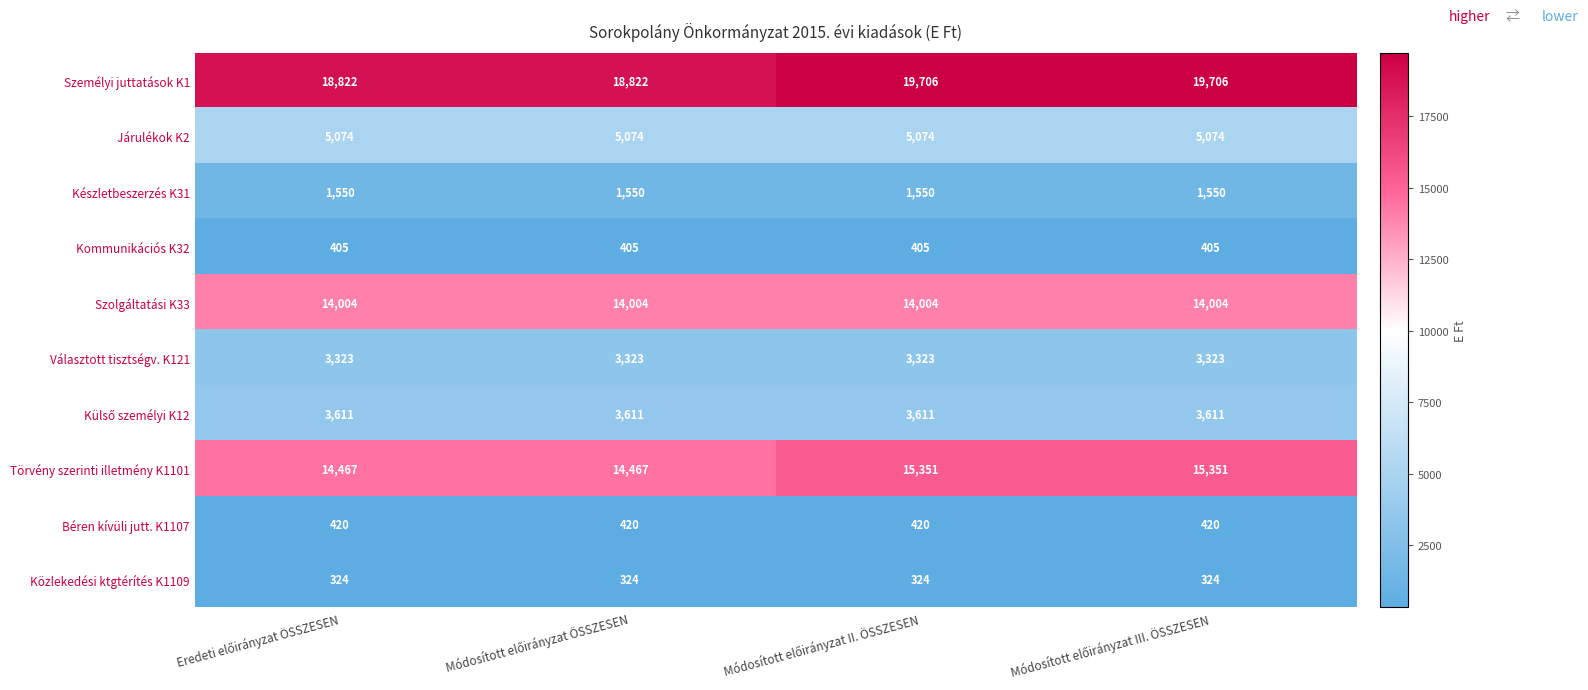

What is the sum of all Béren kívüli jutt. K1107 values?

1680